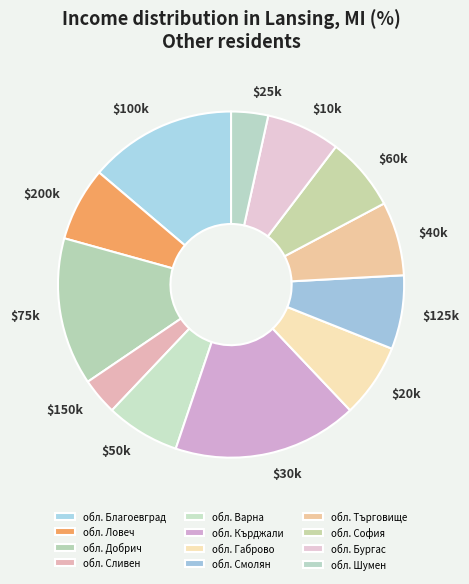

Is there a majority slice in this chart?

No